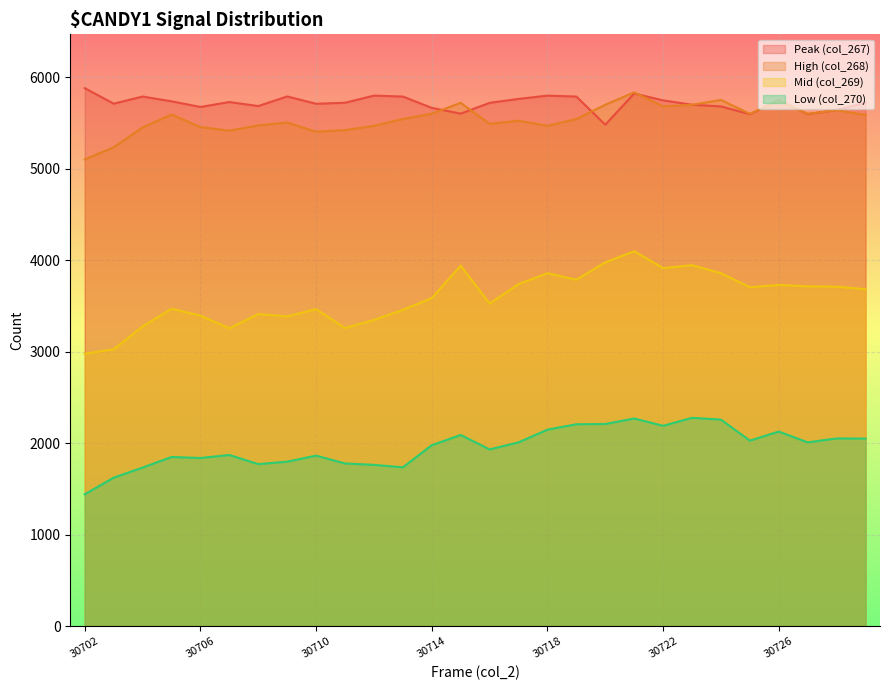

What is the difference between the maximum and minimum values in the High (col_268) series?

733